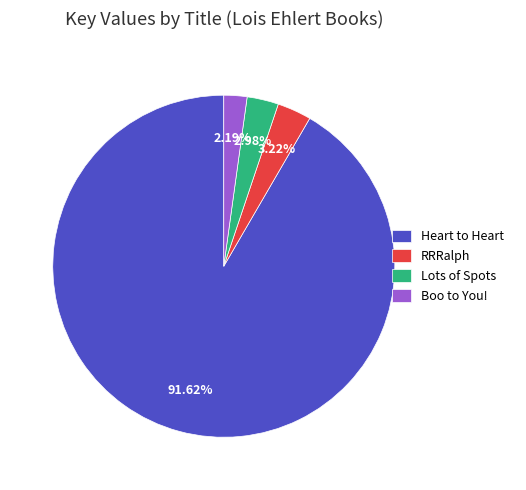

Approximately how many times larger is the value at Lots of Spots compared to RRRalph?

0.9